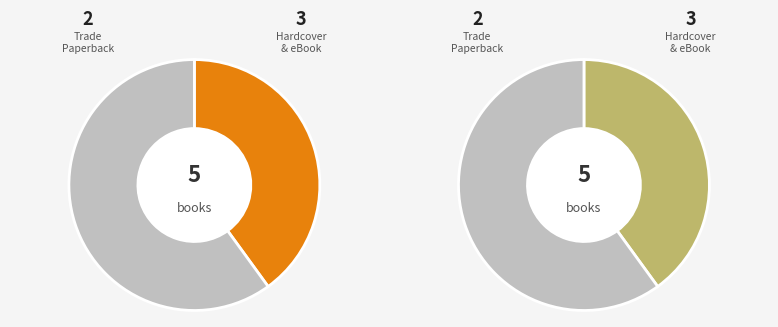

How many segments does this pie chart have?

2